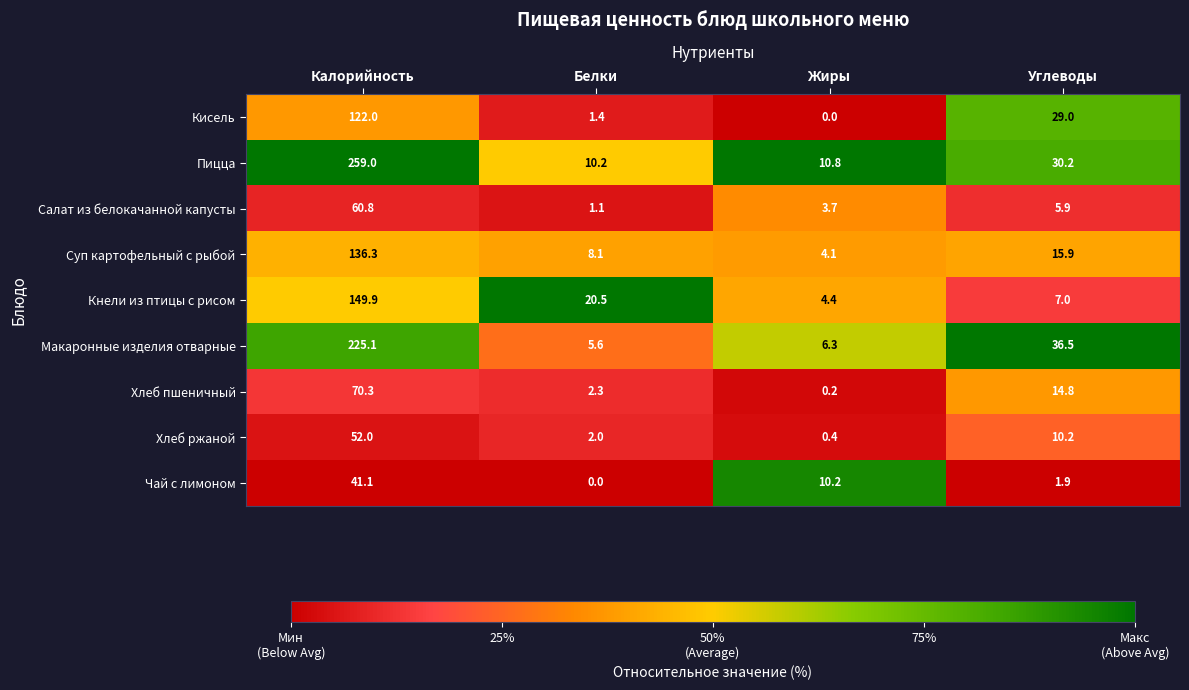

Where does the Кнели из птицы с рисом series first go above 20?

Калорийность